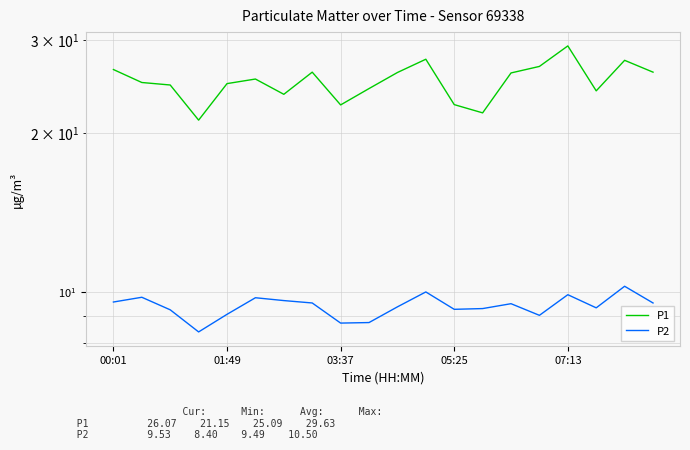

What is the approximate value of P2 at 03:37?

8.7